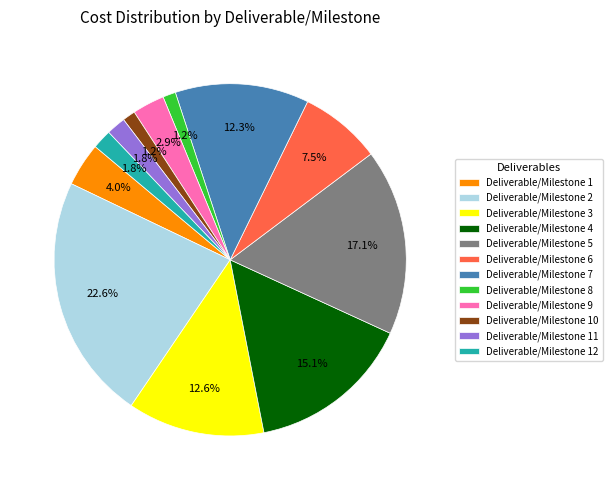

Which has a higher value, Deliverable/Milestone 8 or Deliverable/Milestone 1?

Deliverable/Milestone 1